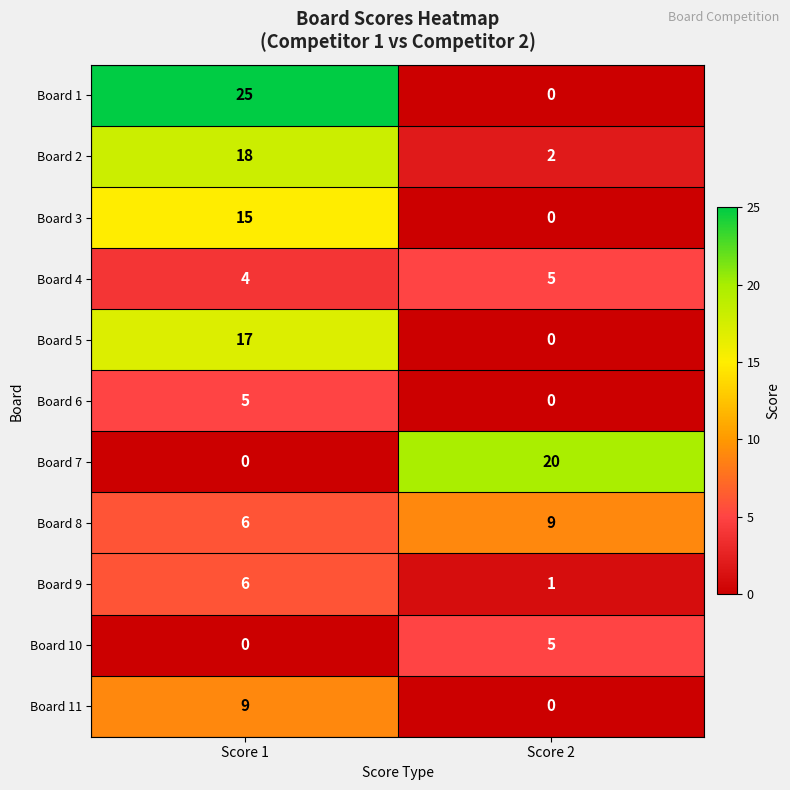

What is the total value across all series at Score 1?

105